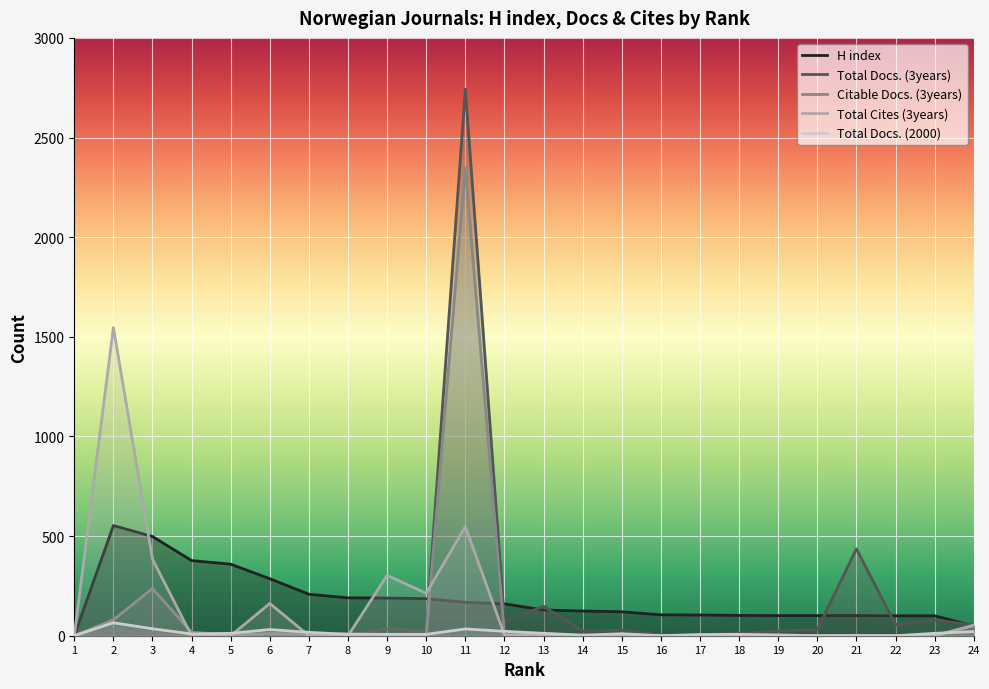

In Total Docs. (3years), how many points are lower than both neighbors (excluding endpoints)?

5